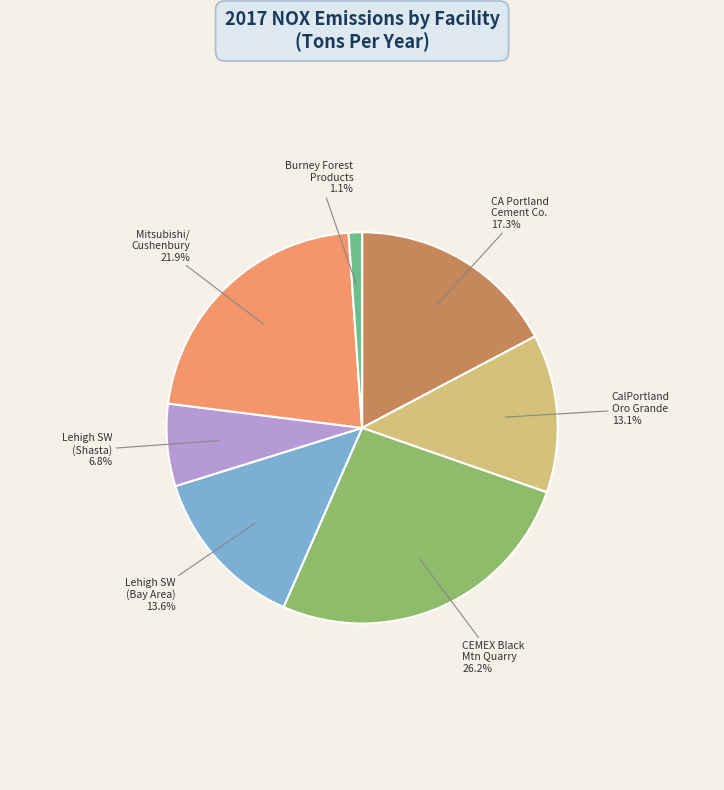

Does any single category account for the majority?

No